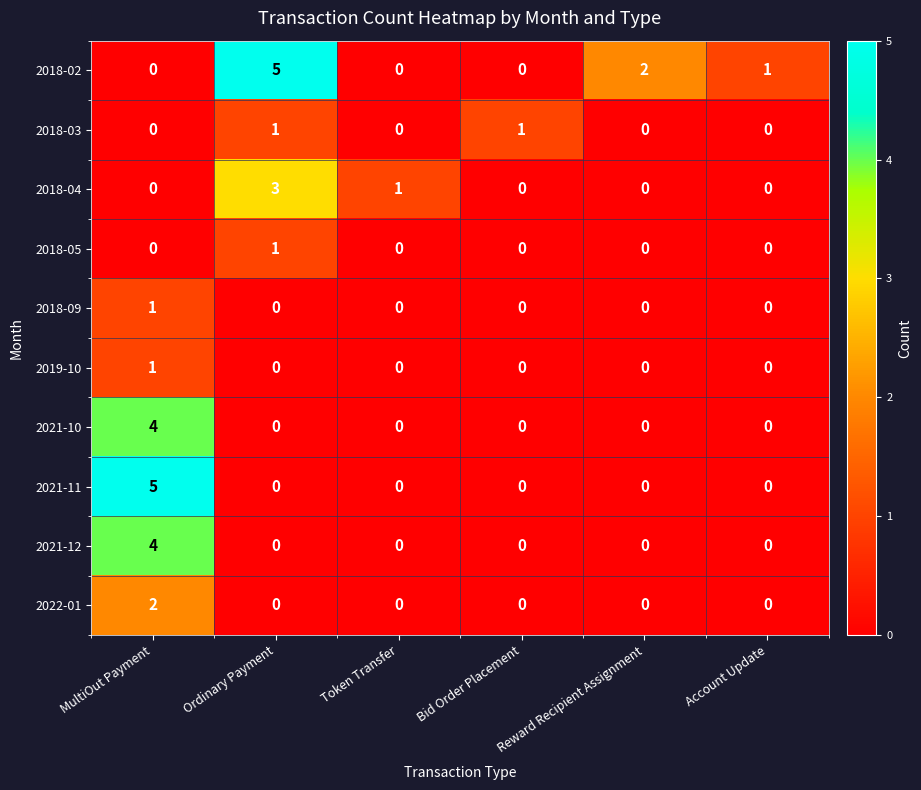

Count the 2018-02 values in the range 0 to 2.

5